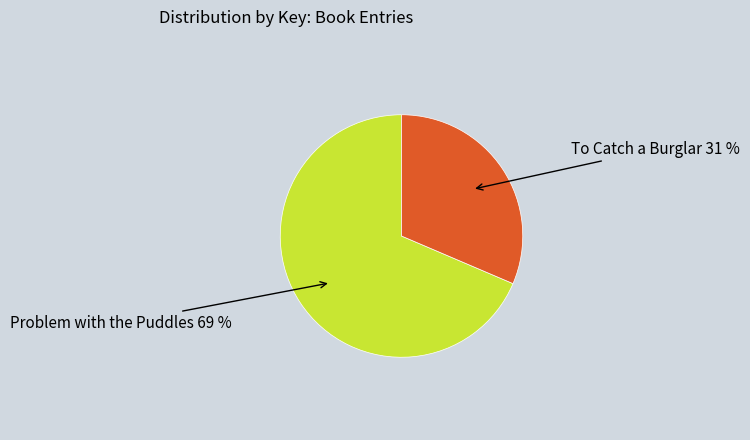

Count the number of slices in the pie.

2